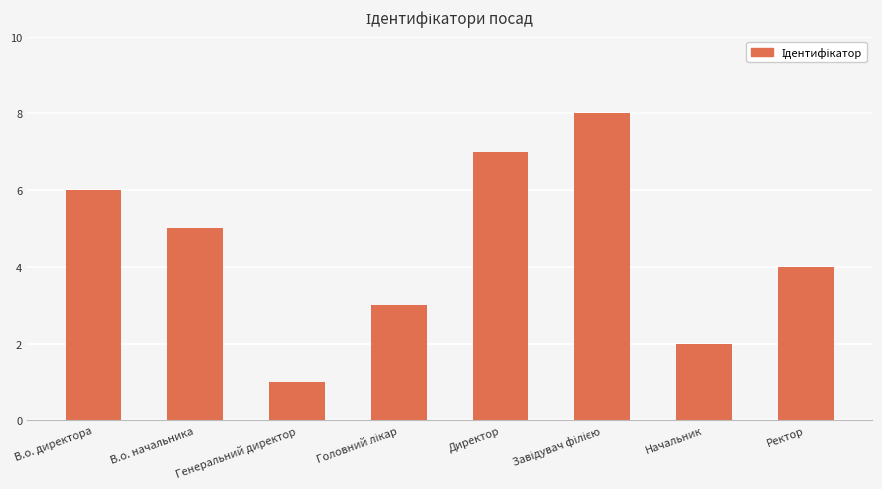

True or false: the data shows 4 at Ректор.

True